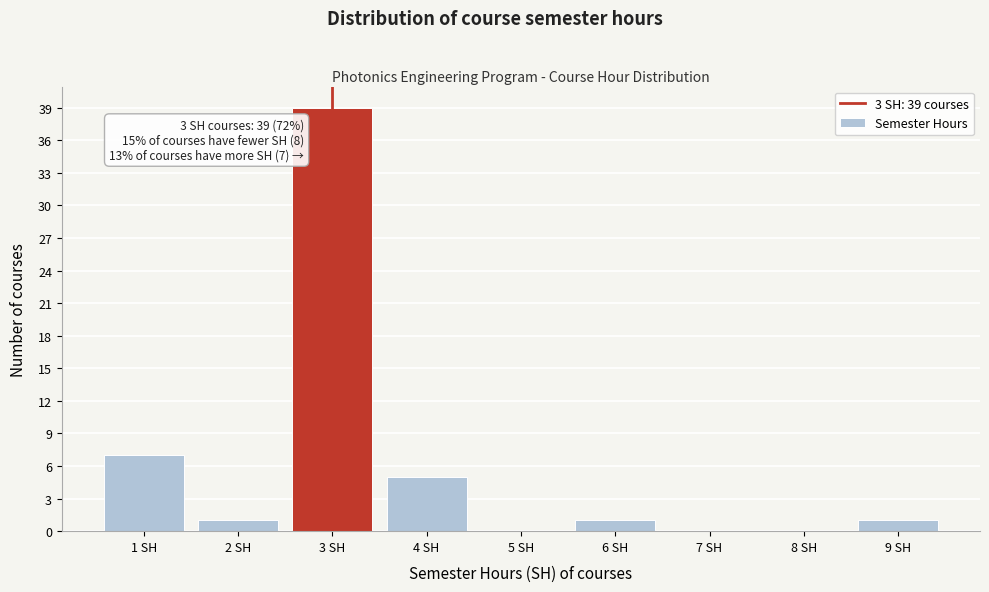

Reading left to right, list all the values displayed in this chart.

1 SH=7	2 SH=1	3 SH=39	4 SH=5	5 SH=0	6 SH=1	7 SH=0	8 SH=0	9 SH=1